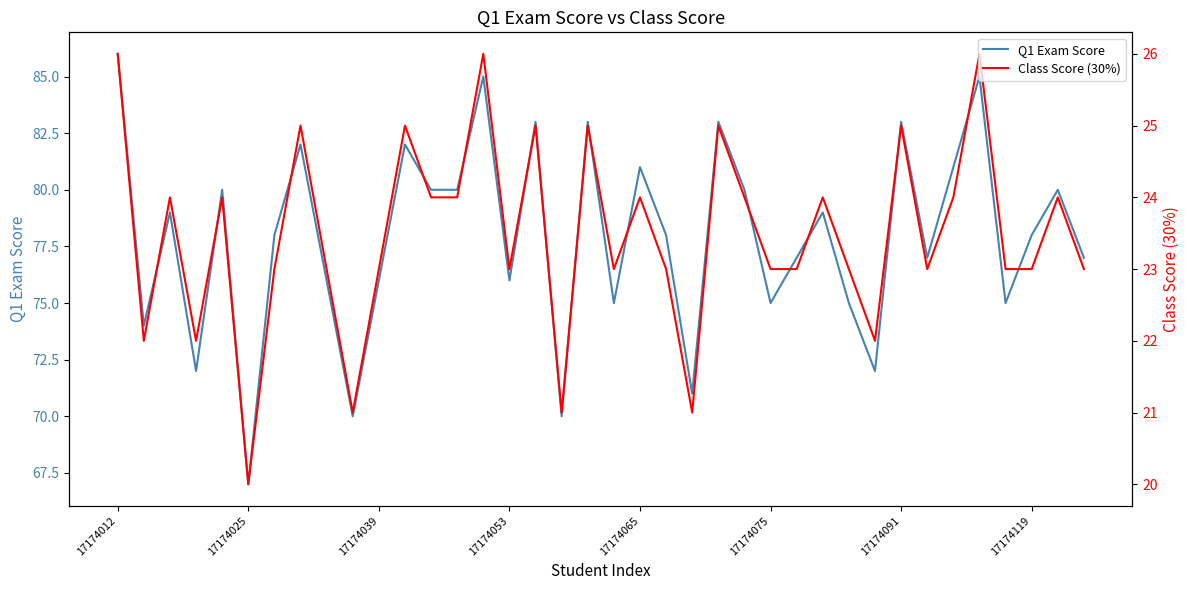

True or false: Q1 Exam Score and Class Score (30%) cross at least once.

False